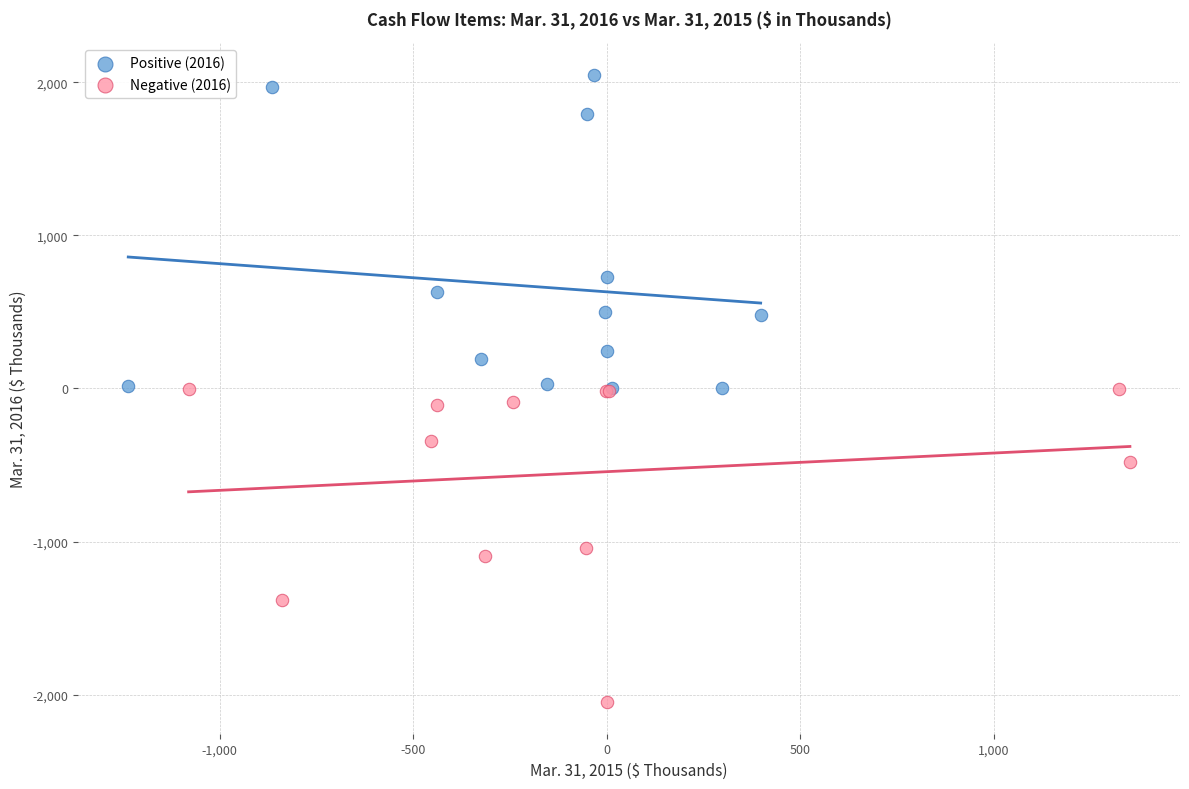

What are all the series names shown in the legend?

Positive (2016), Negative (2016)